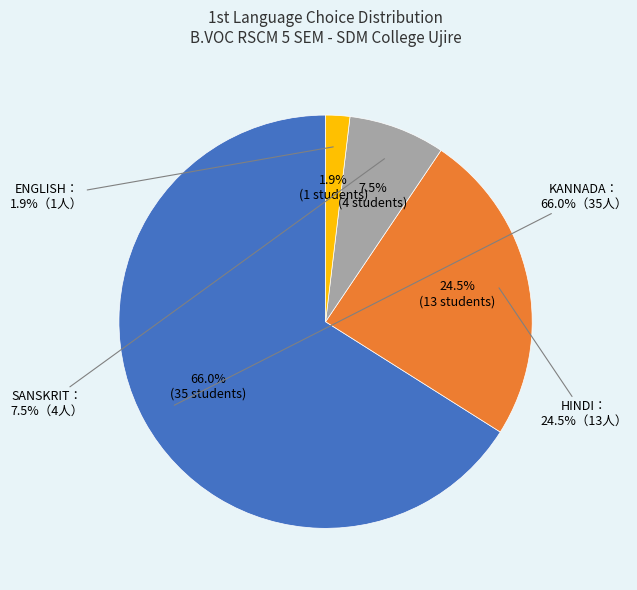

True or false: KANNADA accounts for 57% of the total.

False